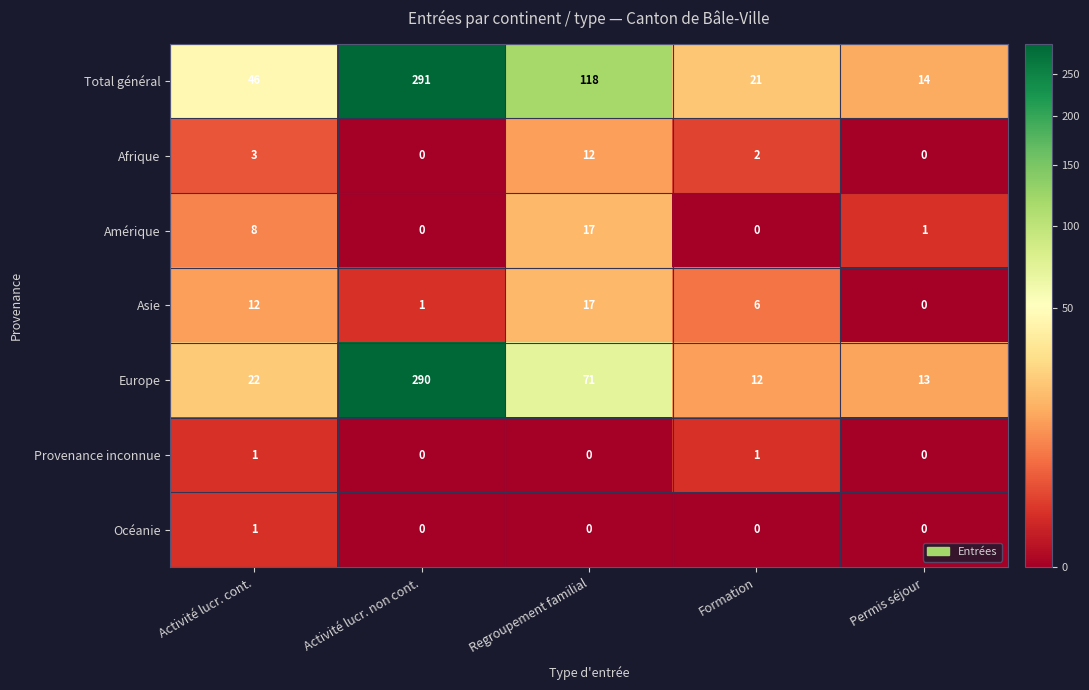

At how many categories does at least one series exceed 277?

1